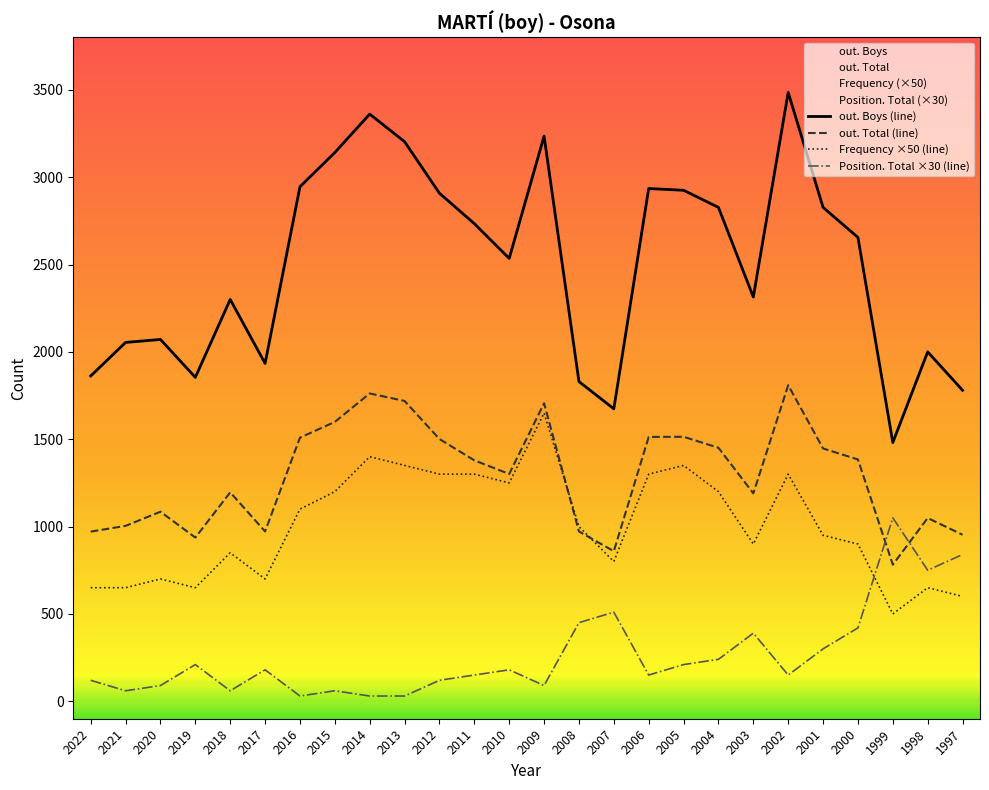

What is the minimum value shown in the chart?

30